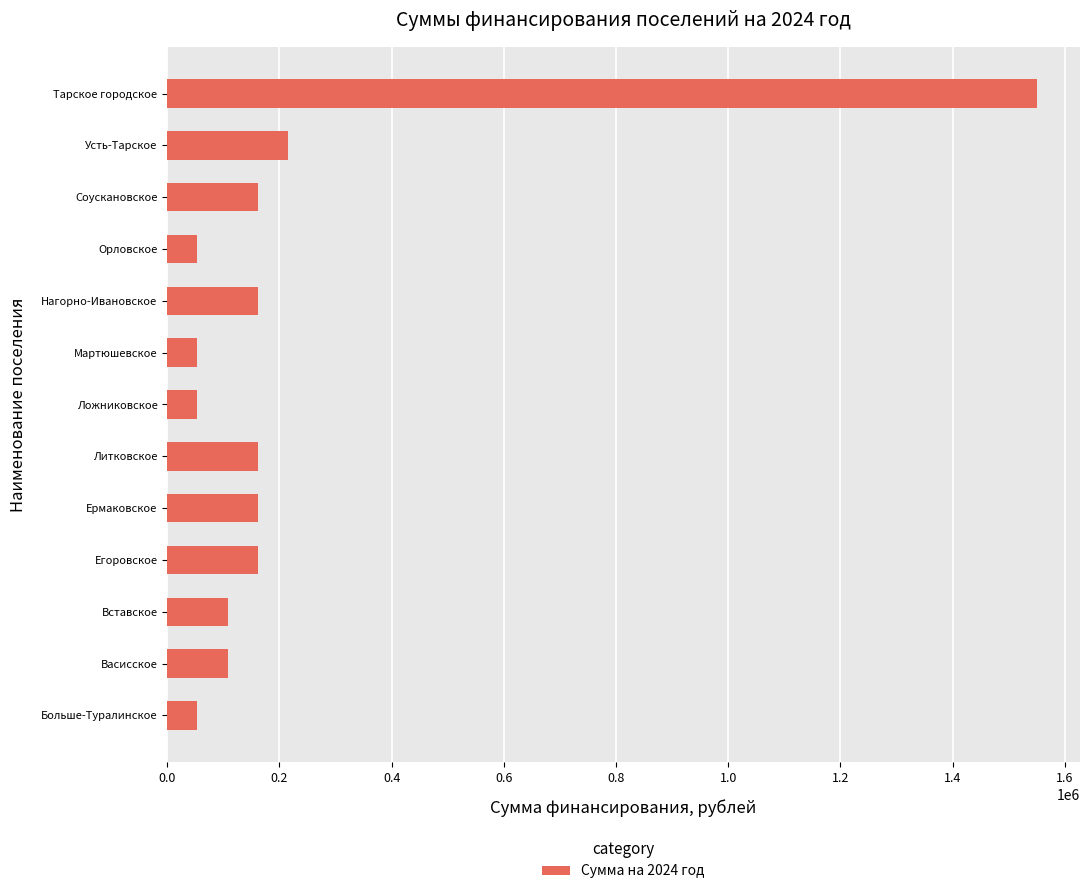

Which category has the highest value across all series?

Тарское городское